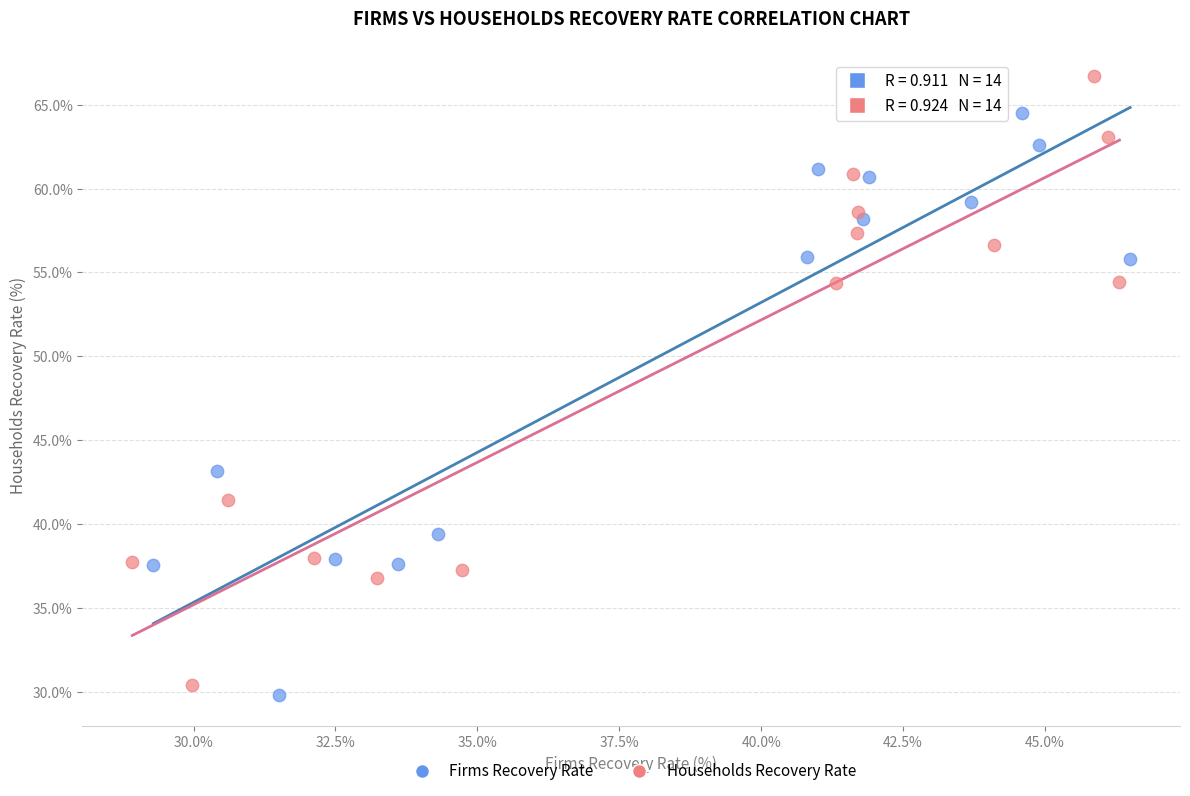

Which series reaches the maximum Y coordinate?

Households Recovery Rate